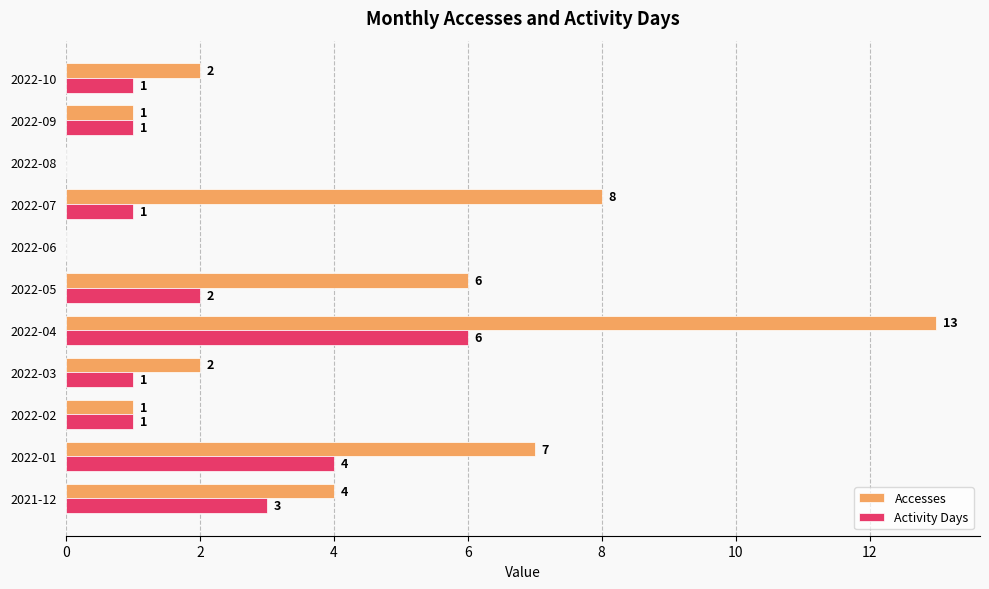

What is the average value of the Activity Days series?

2